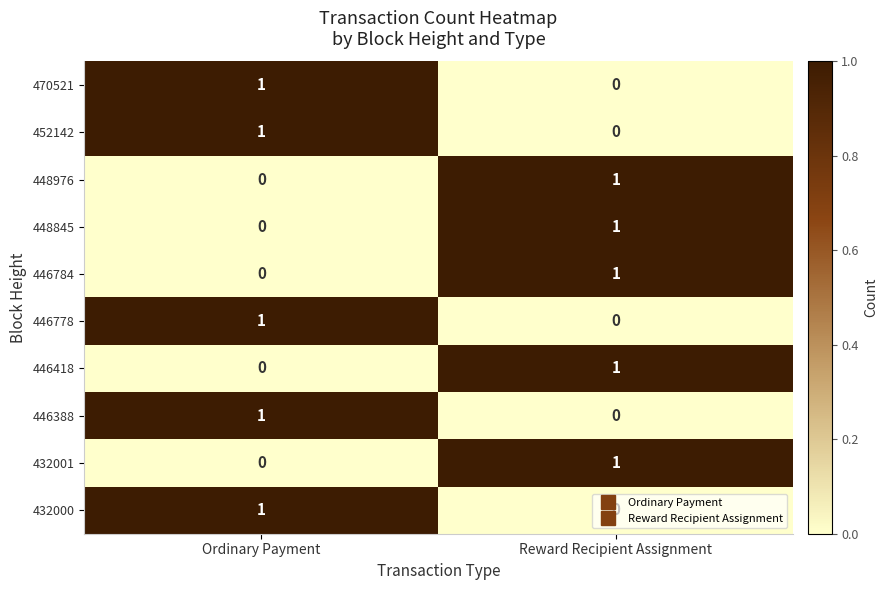

The value of 432001 at Reward Recipient Assignment is 1. True or false?

True